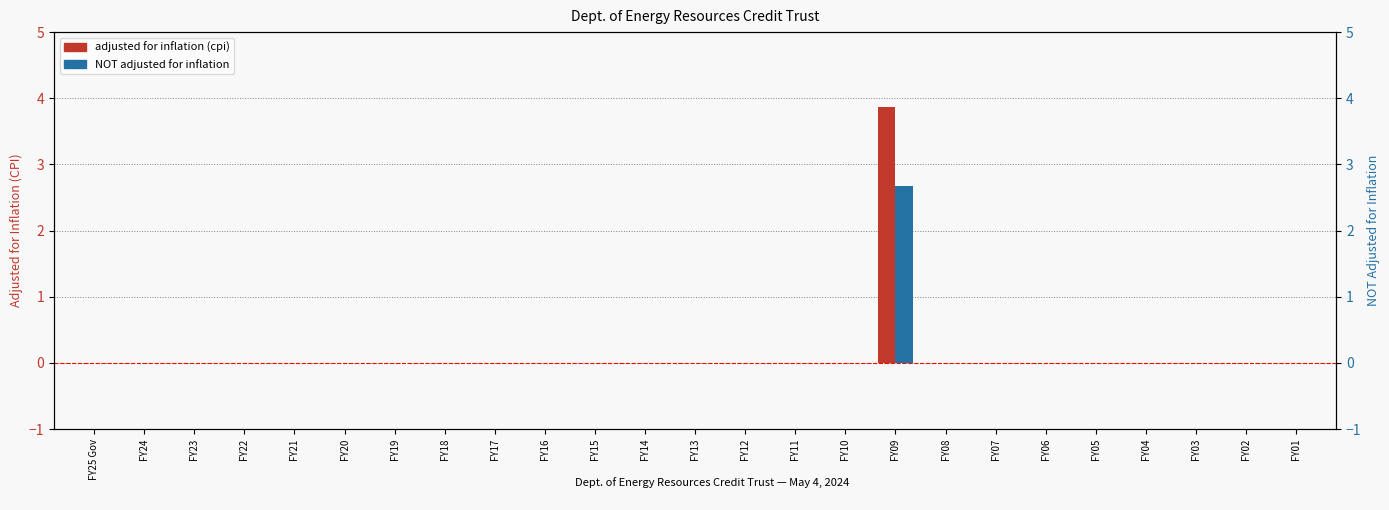

How many values in the adjusted for inflation (cpi) series exceed 0?

1